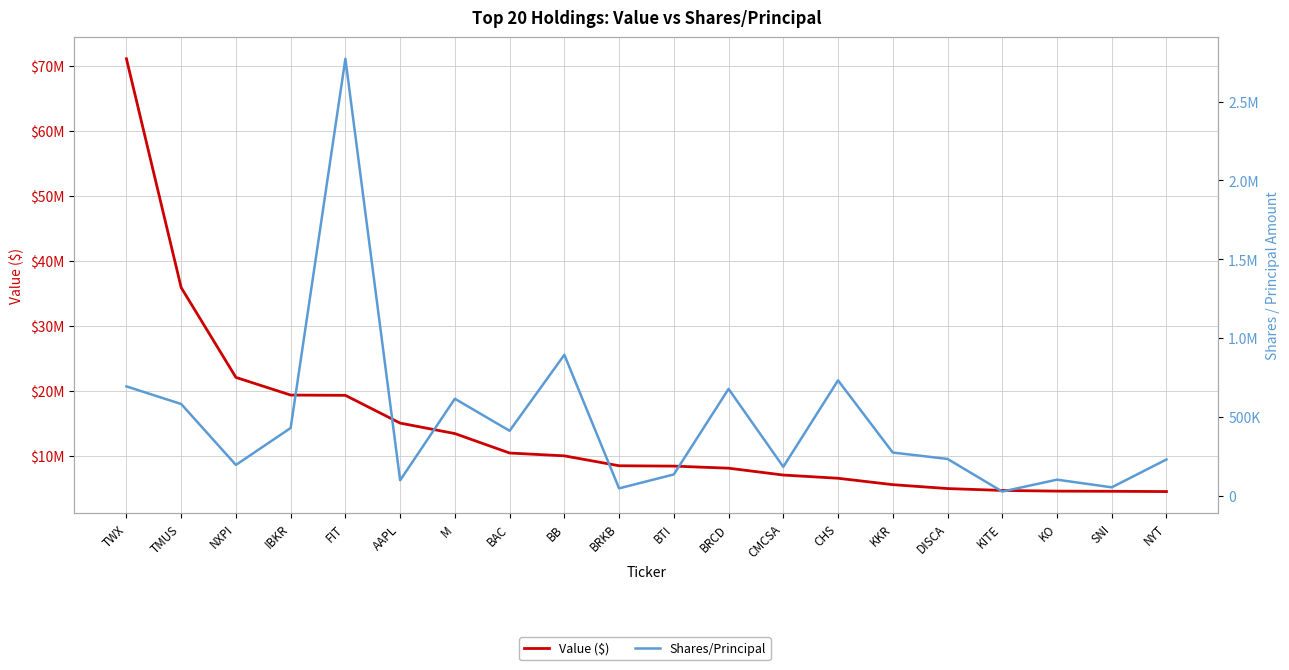

Reading right to left, list all the values displayed in this chart.

Value ($): 4502000	4544000	4569000	4675000	4964000	5562000	6547000	7042000	8095000	8415000	8469000	9992000	10427000	13417000	15027000	19295000	19338000	22053000	35863000	71039000
Shares/Principal: 229700	52900	101500	26000	233148	273592	731476	183000	677400	134748	46200	893735	411500	614900	97500	2772199	429356	195000	581629	693400